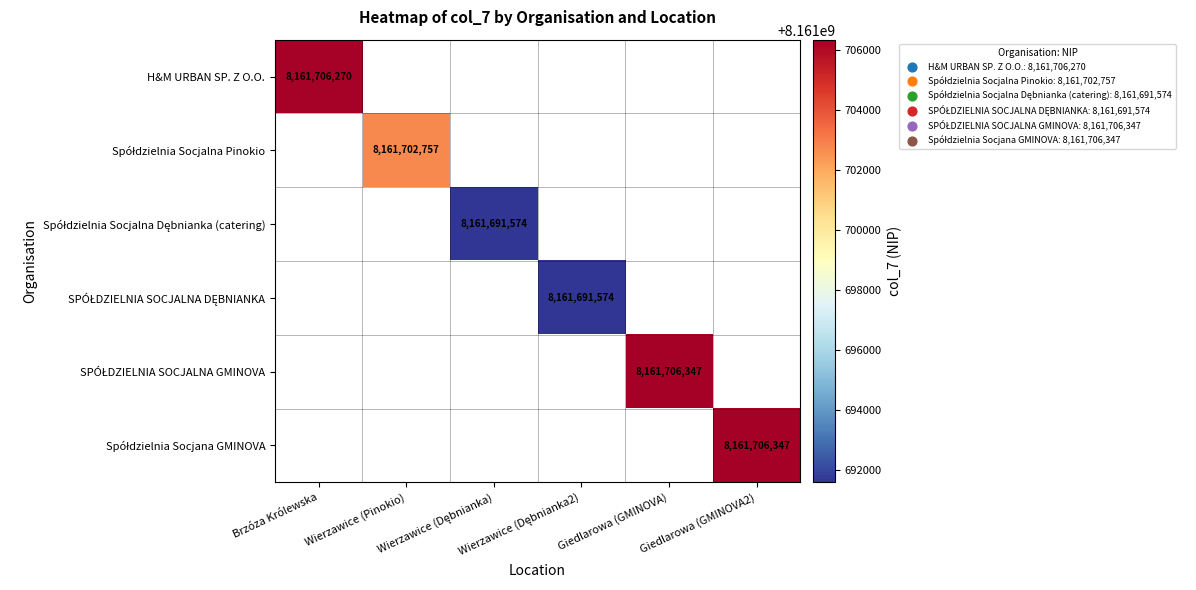

What is the minimum value shown in the chart?

8161691574.0